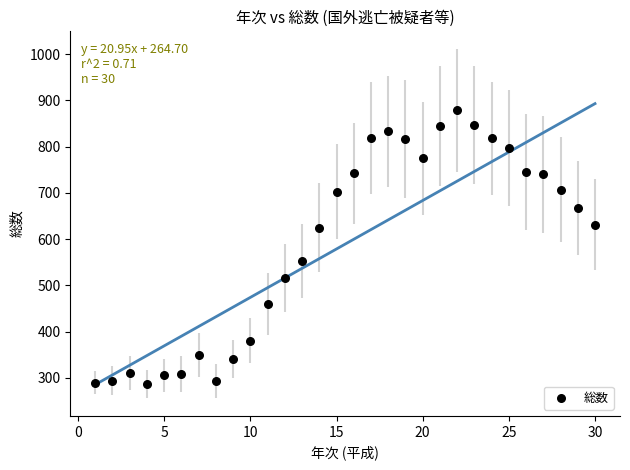

What Y value in the scatter plot is closest to 583?

553